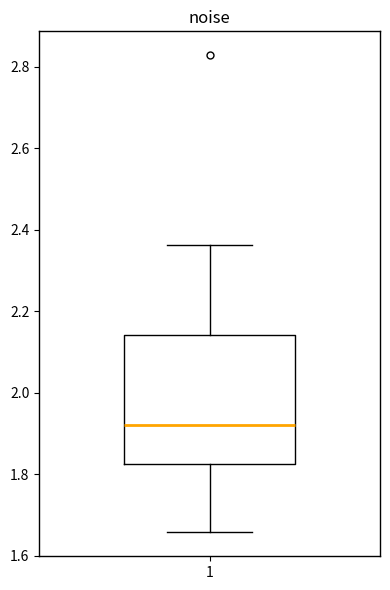

Where is the lower edge of the box at x = 1 on the y-axis? The values are not printed on the chart, so give them approximately, as read against the axis.

1.82